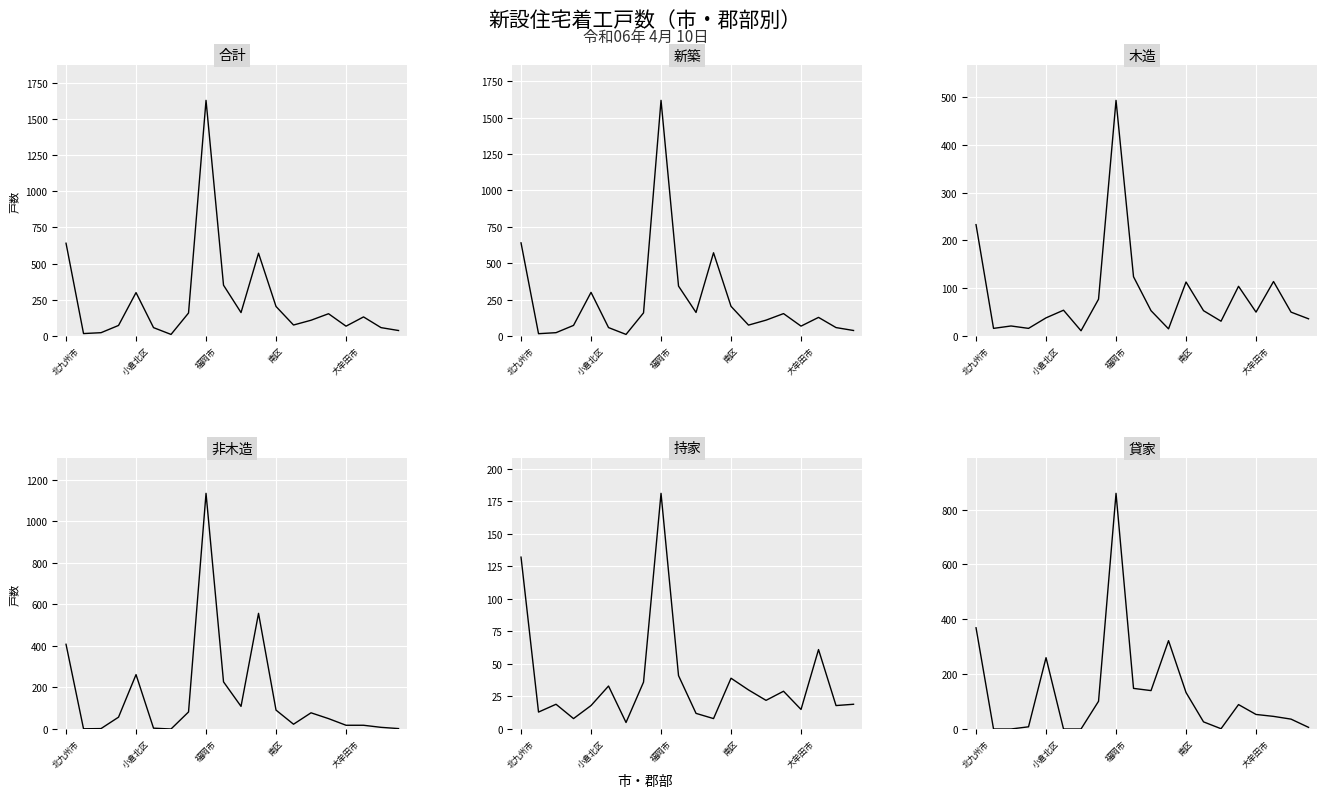

What are all the series names shown in the legend?

合計, 新築, 木造, 非木造, 持家, 貸家